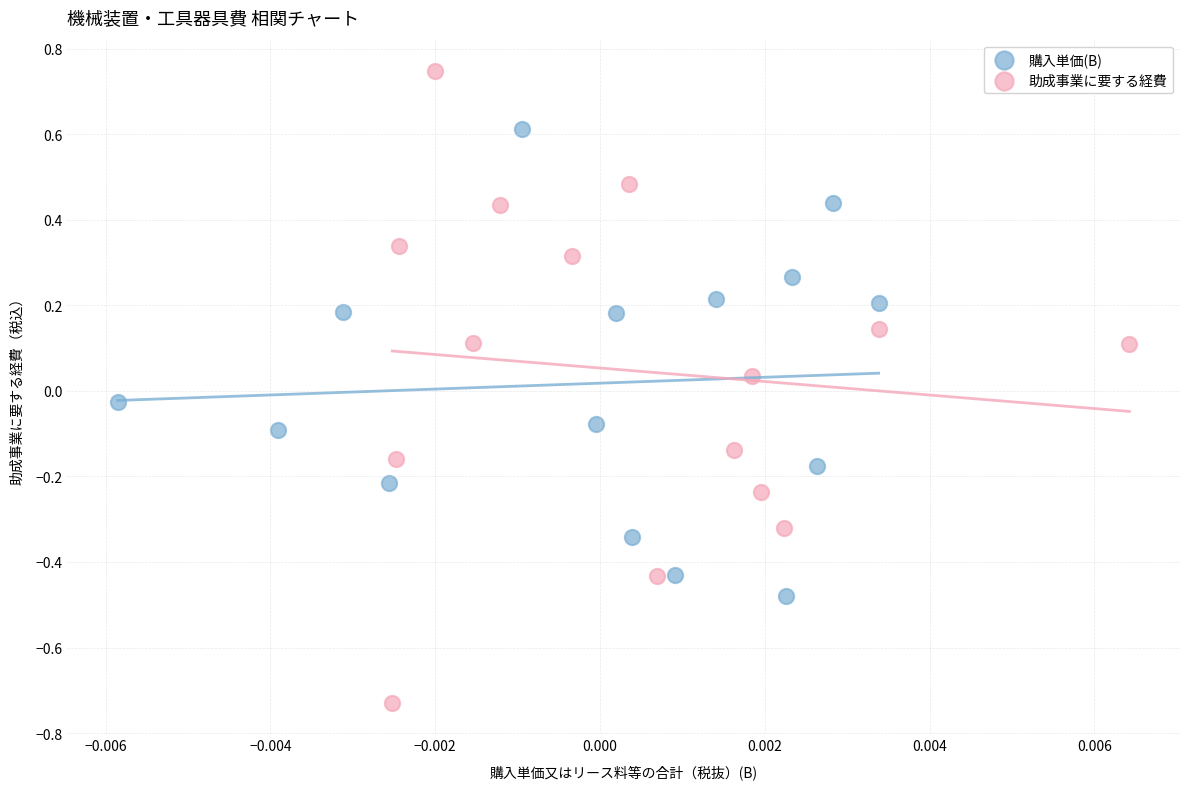

Which series reaches the maximum Y coordinate?

助成事業に要する経費